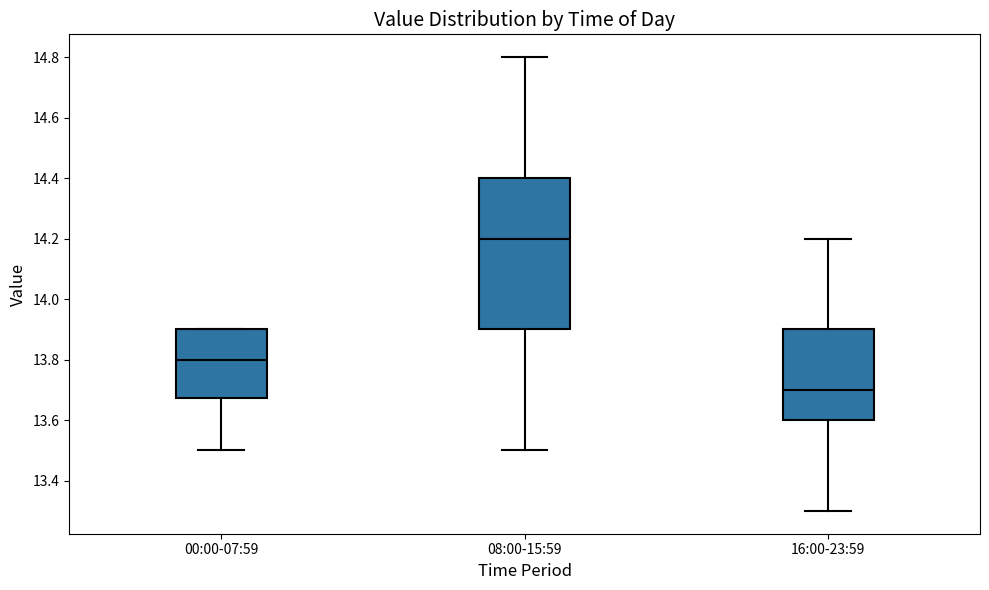

Reading left to right, read every box against the y-axis: the position of its median line, the range the box covers, and the ends of its whiskers. The values are not printed on the chart, so give them approximately, as read against the axis.

00:00-07:59: median 13.80, box 13.68 to 13.90, whiskers 13.50 to 13.90
08:00-15:59: median 14.20, box 13.90 to 14.40, whiskers 13.50 to 14.80
16:00-23:59: median 13.70, box 13.60 to 13.90, whiskers 13.30 to 14.20